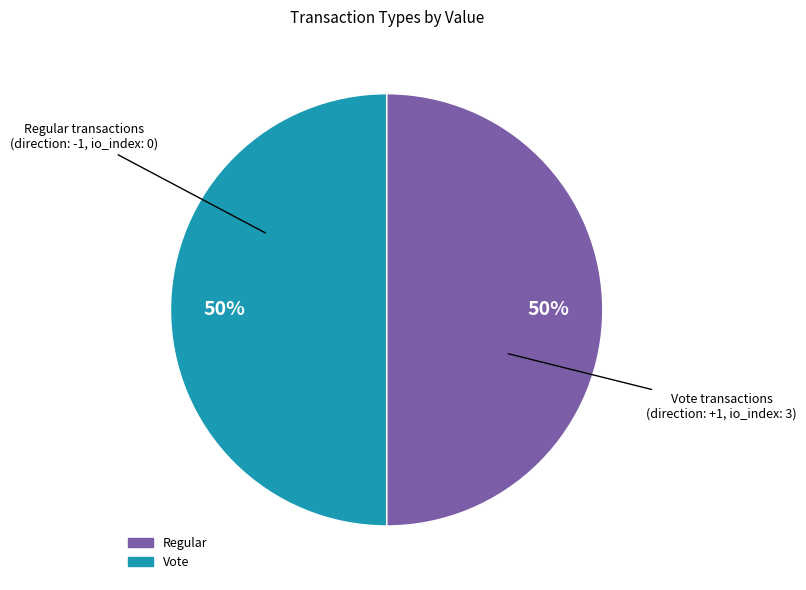

Combined, do Regular and Vote account for over 50%?

Yes